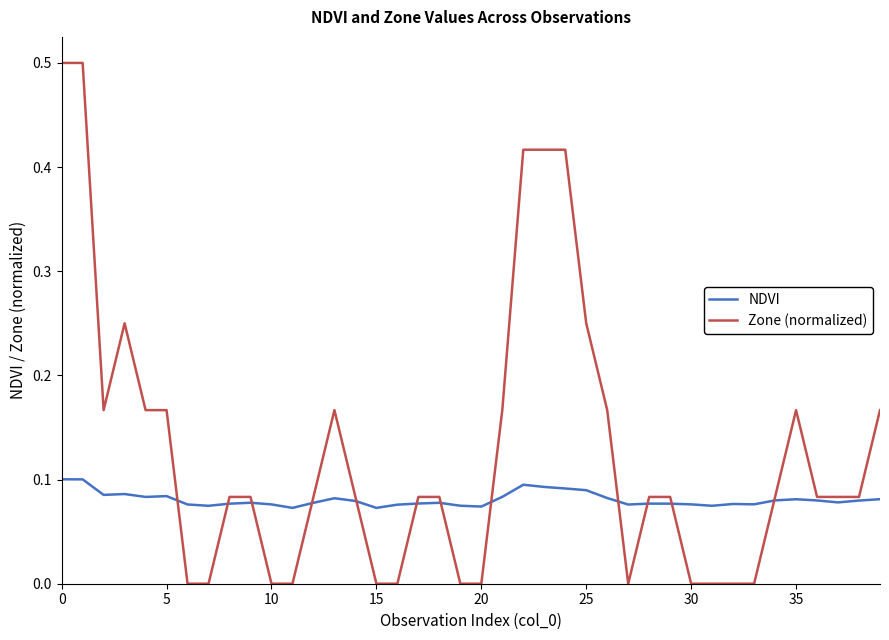

What is the greatest value displayed?

0.5